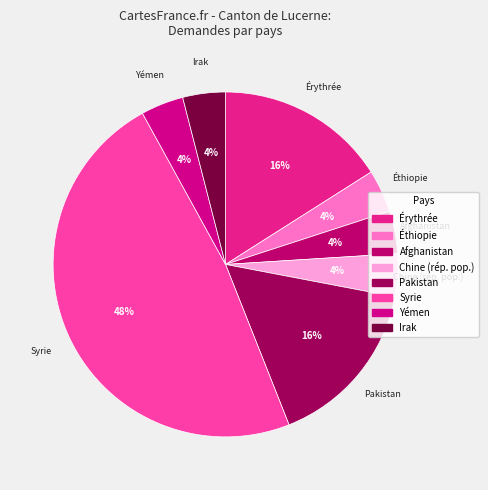

Which slice is the largest?

Syrie